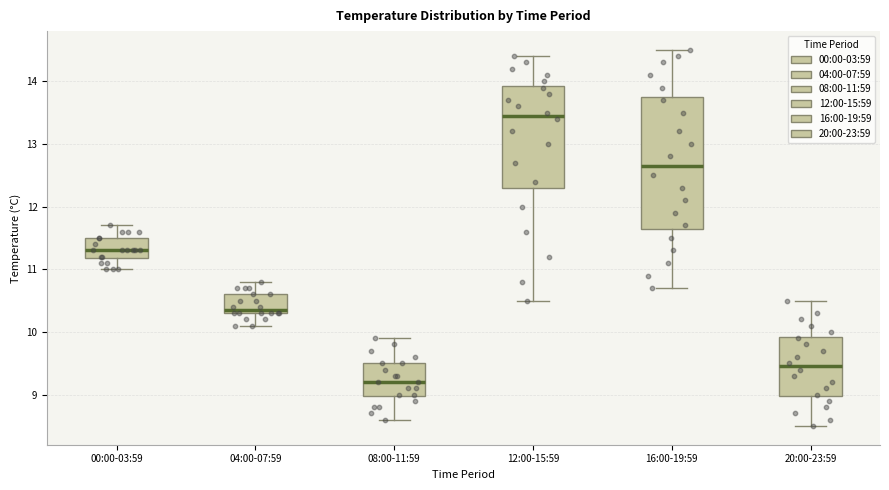

Where is the lower edge of the box for 08:00-11:59 on the y-axis? The values are not printed on the chart, so give them approximately, as read against the axis.

9.0